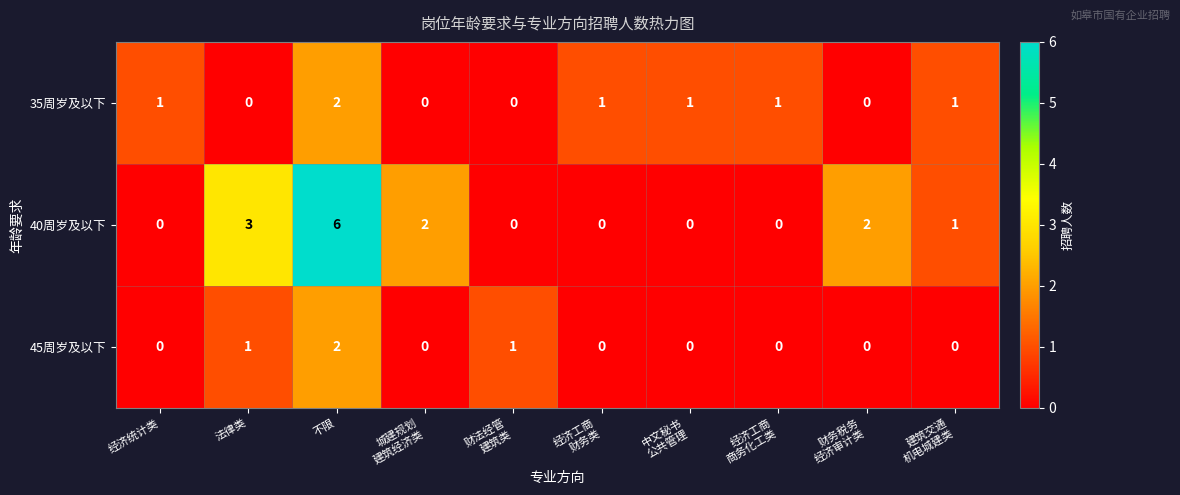

Which series has the largest range (max minus min)?

40周岁及以下